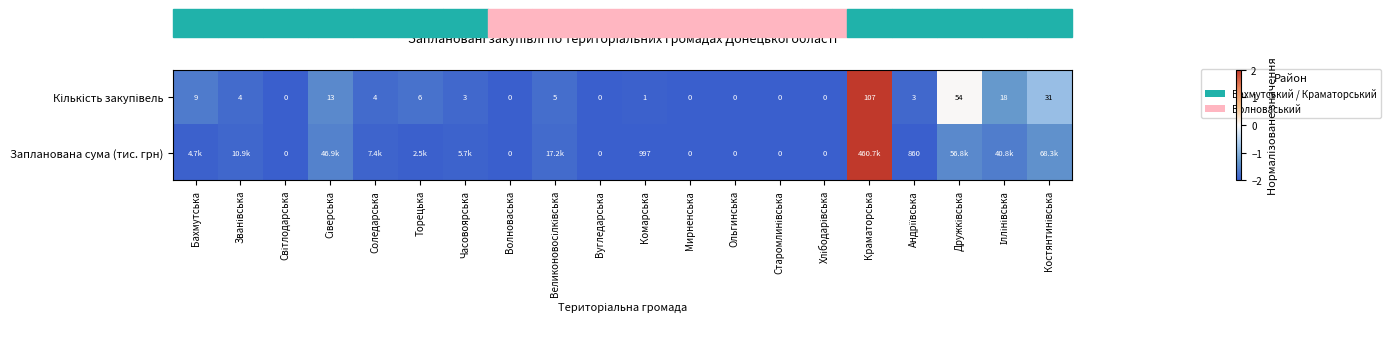

What is the total value across all series at Волноваська?

0.0